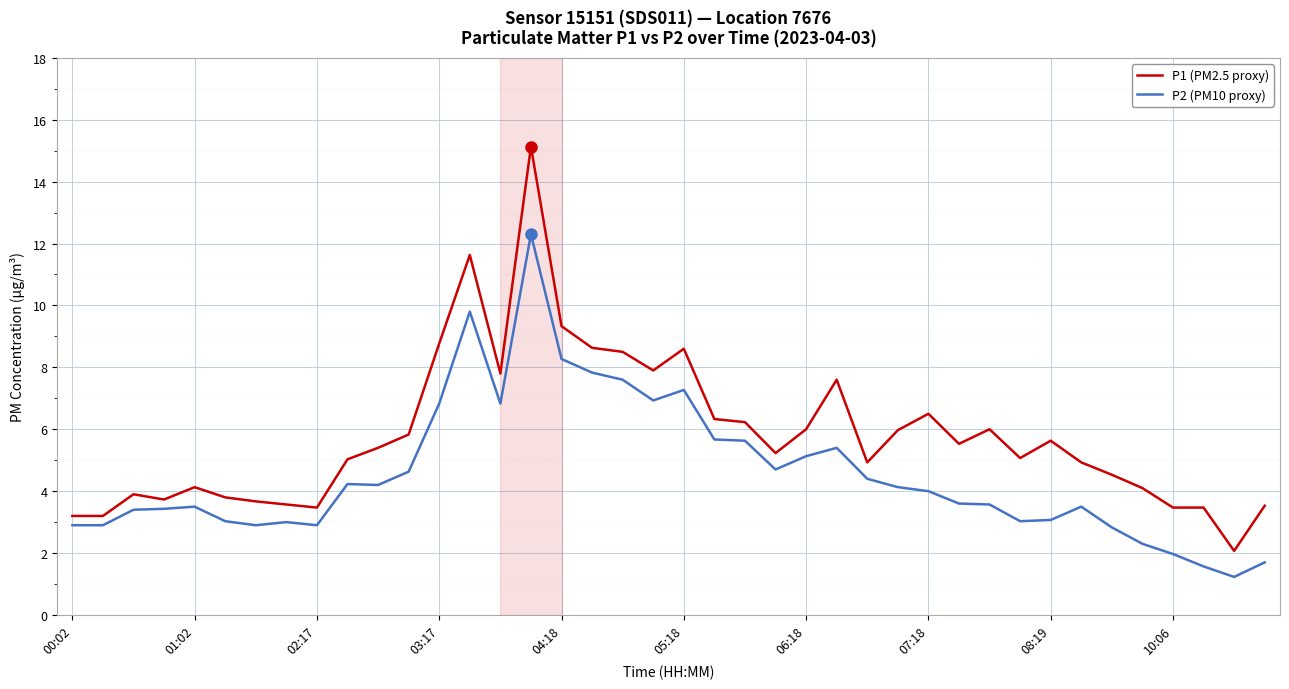

List the series in order of their peak value, highest first.

P1 (PM2.5 proxy), P2 (PM10 proxy)